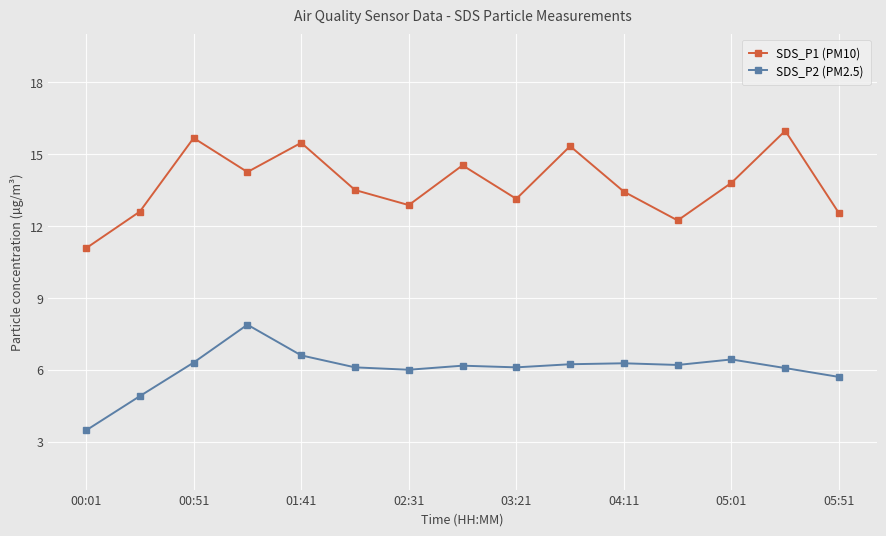

At how many categories does at least one series exceed 14?

6